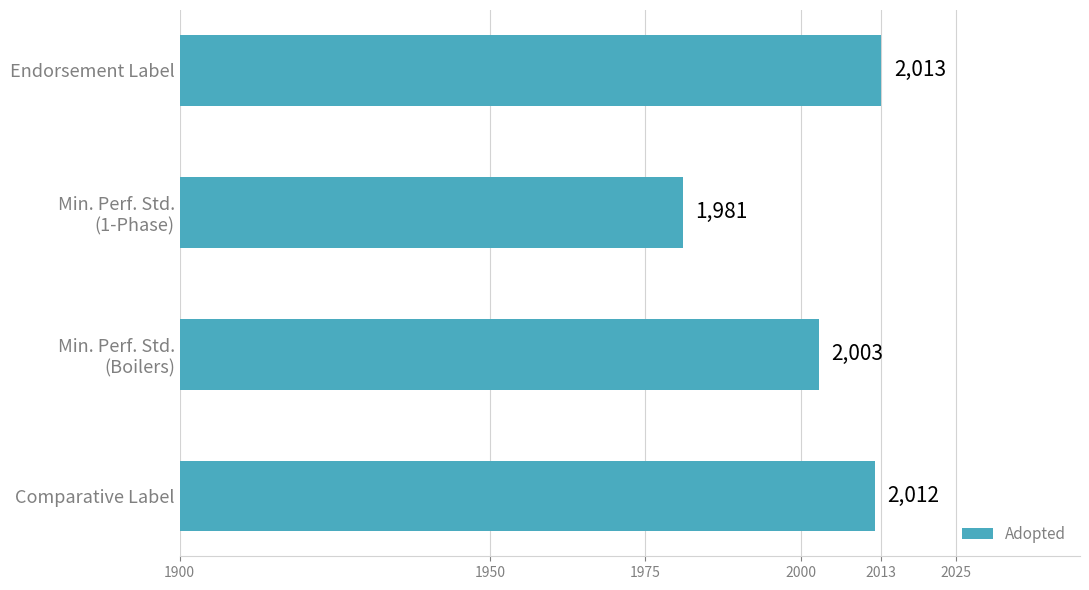

What is the approximate value at Comparative Label, to the nearest 10?

2010